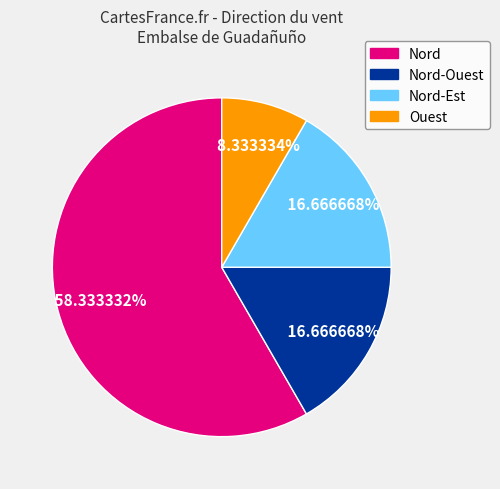

Is there any slice that represents more than half of the pie?

Yes